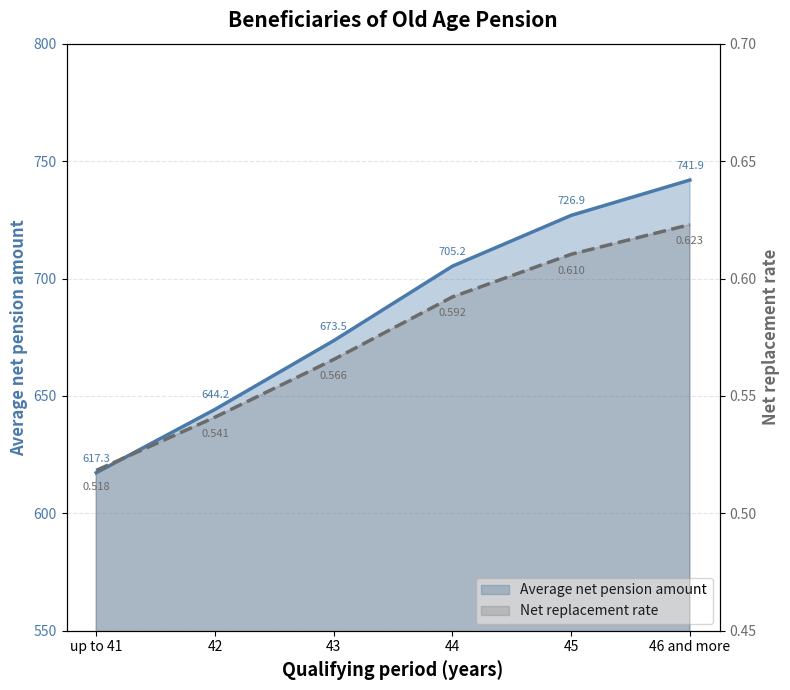

What is the sum of the Average net pension amount values at 43 and 46 and more?

1415.5